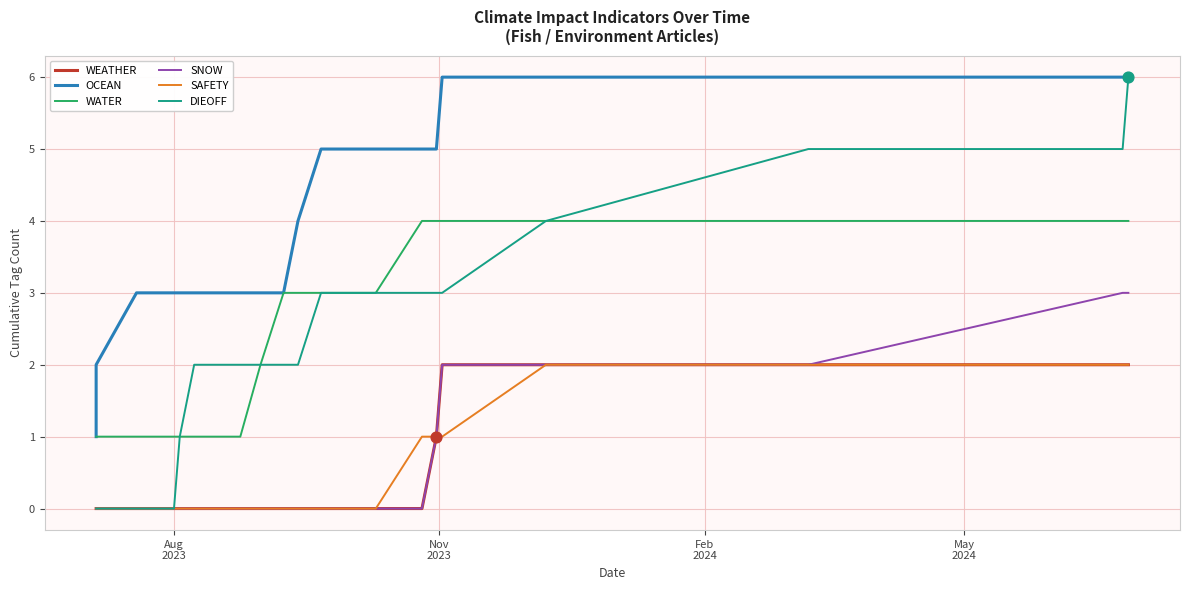

Which series has the largest Y range (max minus min)?

DIEOFF